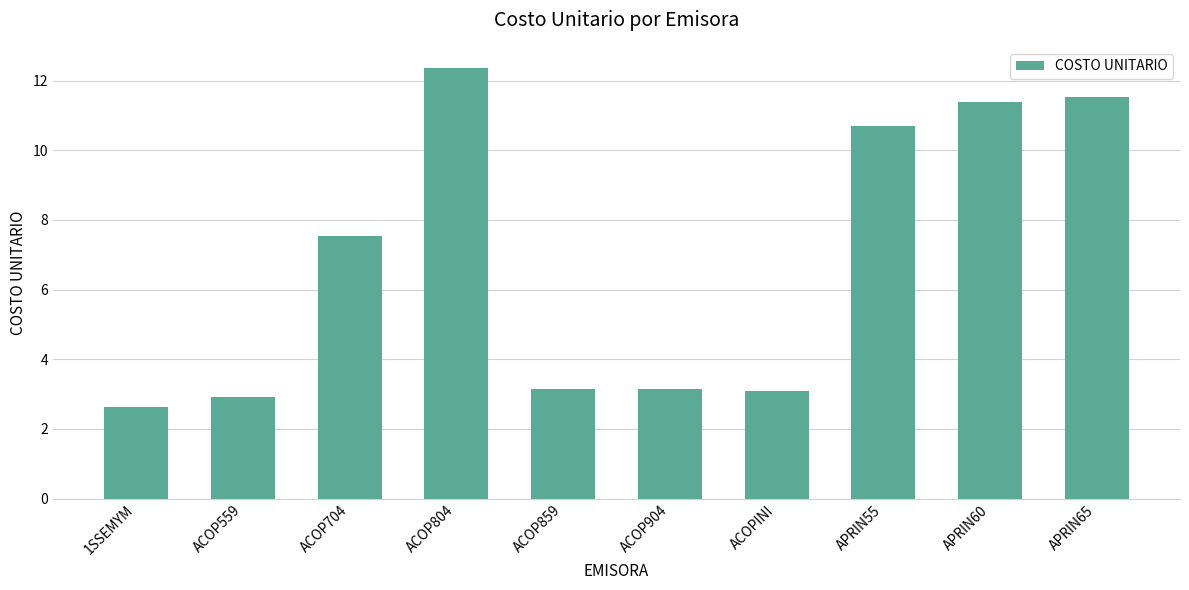

Is it true that the value at ACOP559 is 2.9?

True